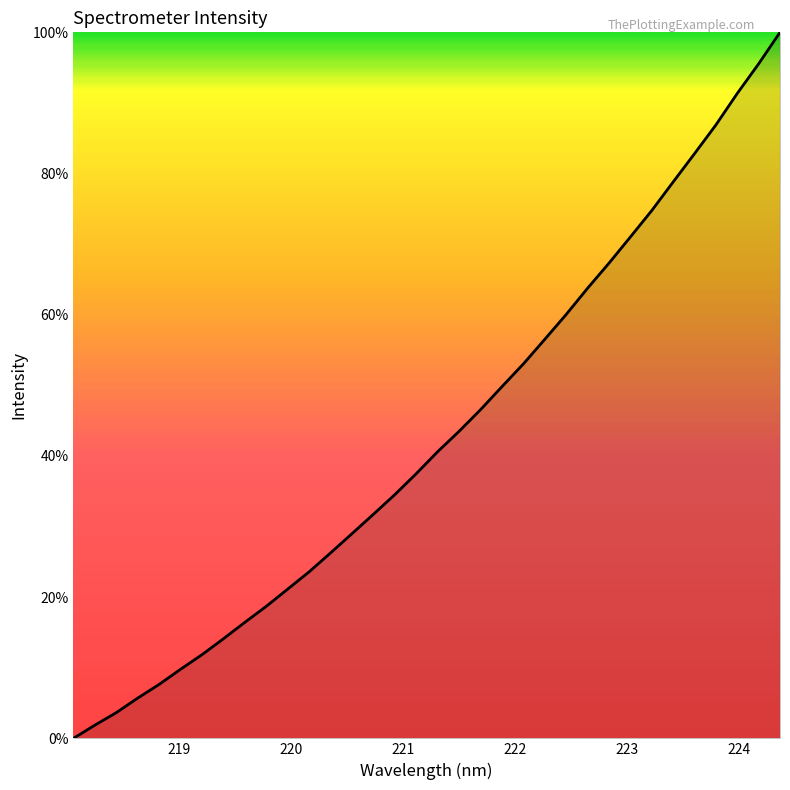

What is the maximum value shown in the chart?

100.0